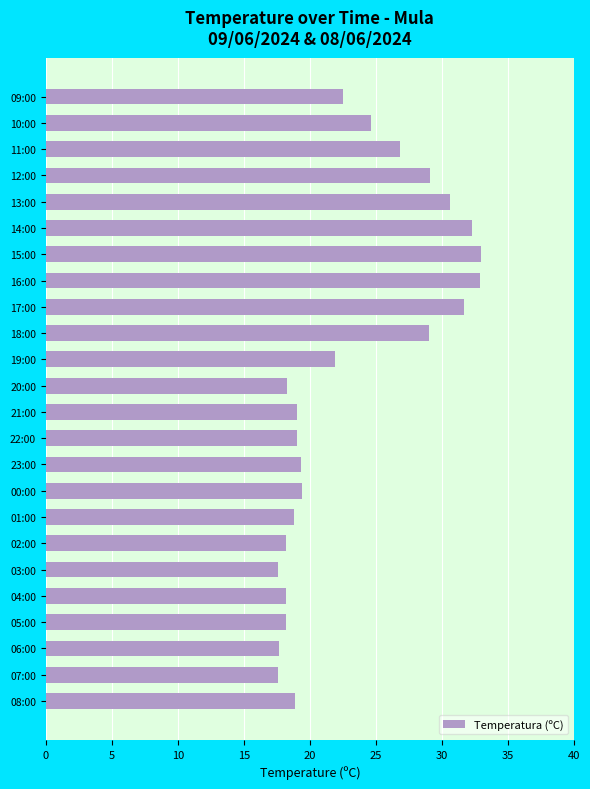

What is the change in value from 21:00 to 17:00?

+12.7